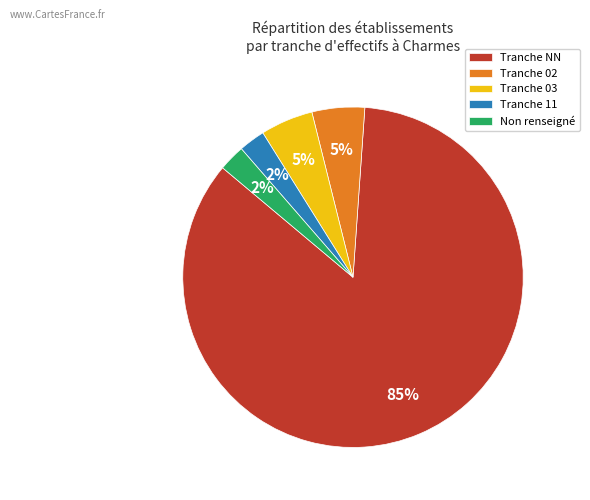

To the nearest percent, what is the difference between the largest and smallest slice percentages?

83%